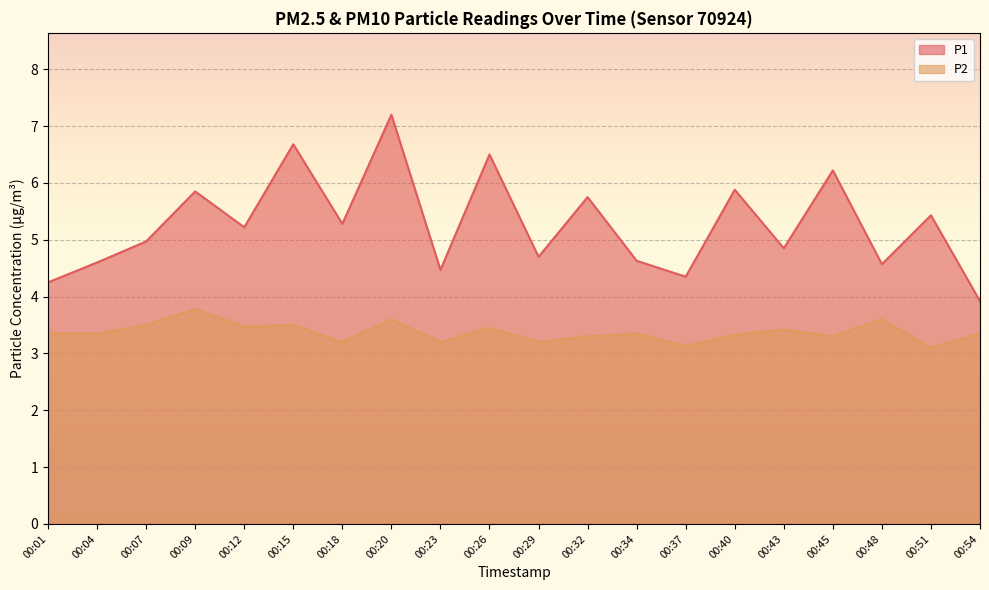

At which category does the chart reach its minimum across all series?

00:51